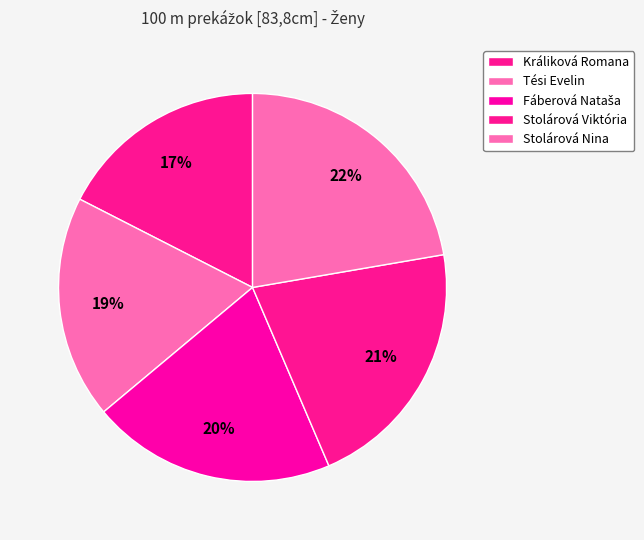

How many segments does this pie chart have?

5